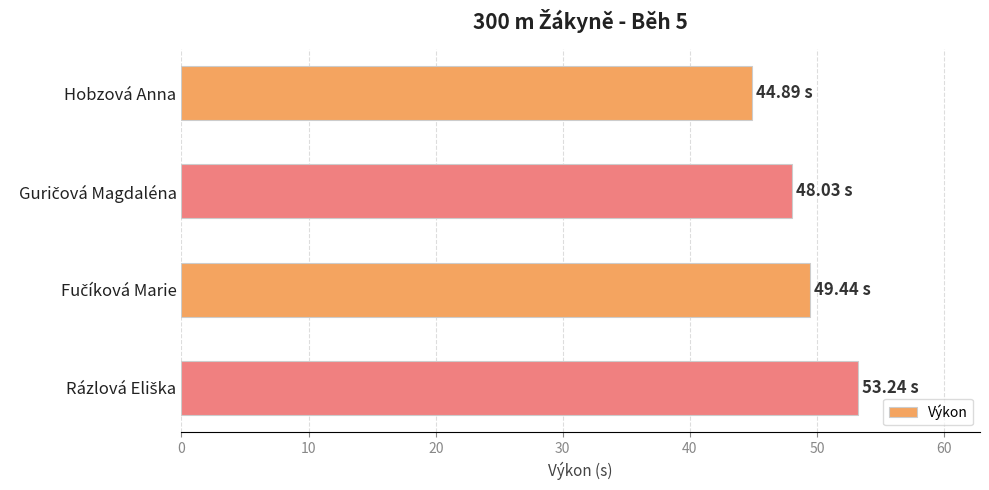

What is the label of the 1st bar from the top?

Hobzová Anna